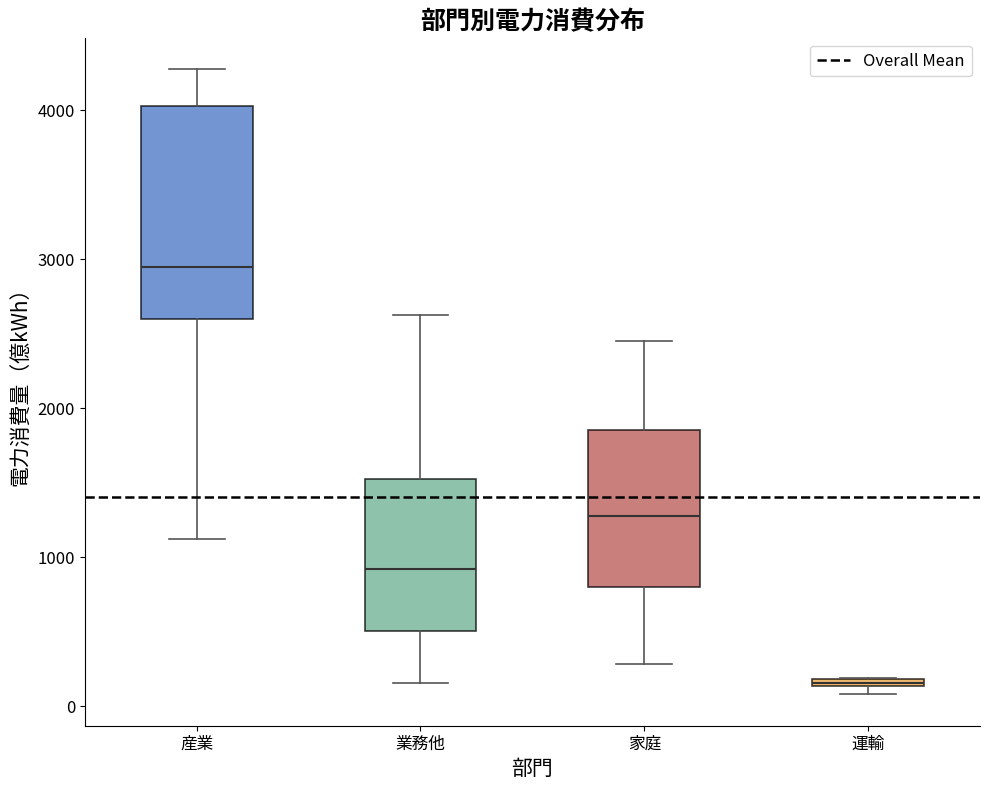

Which box has the highest median line?

産業